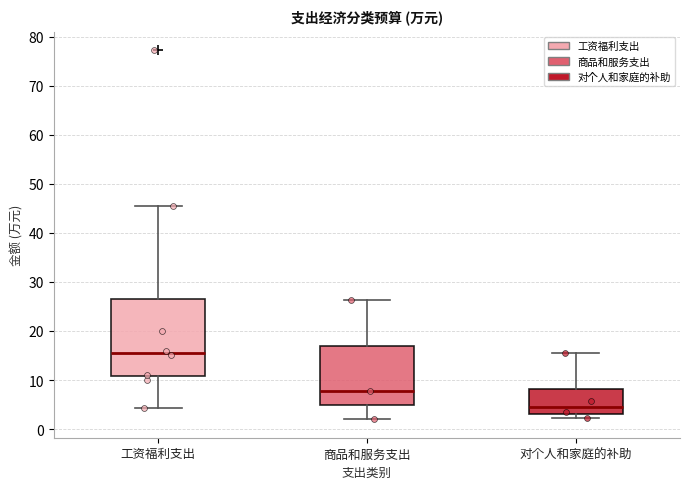

Which box is the tallest, from its lower edge to its upper edge?

工资福利支出